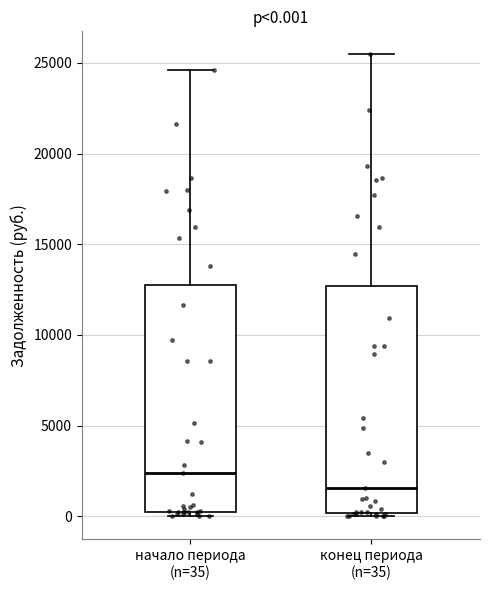

Which box's median line is the lowest?

конец периода (n=35)